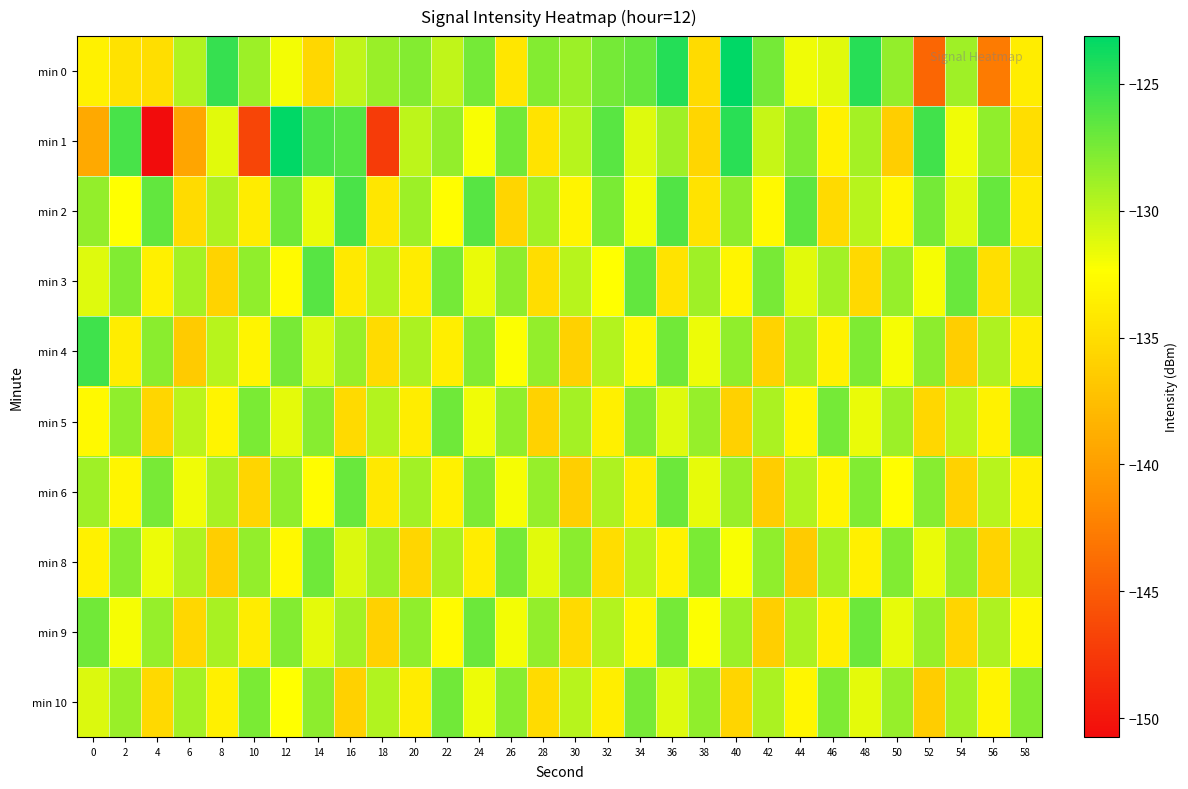

Count the number of data series in this chart.

10